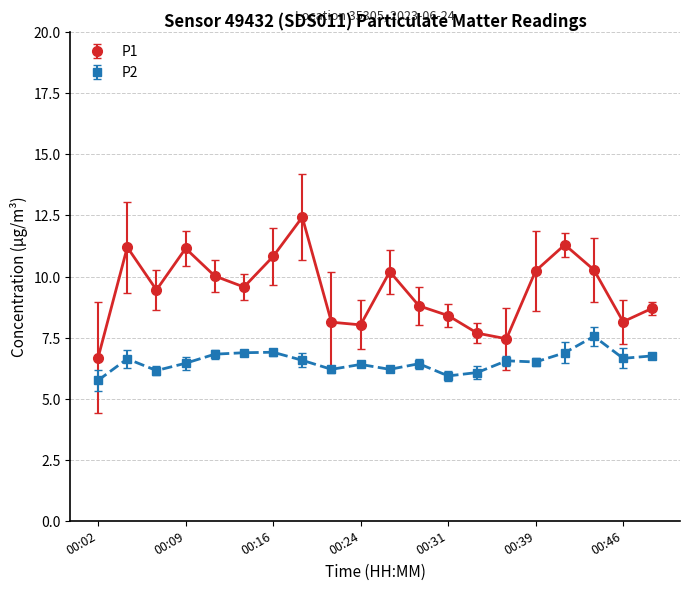

At how many categories does at least one series exceed 11?

4